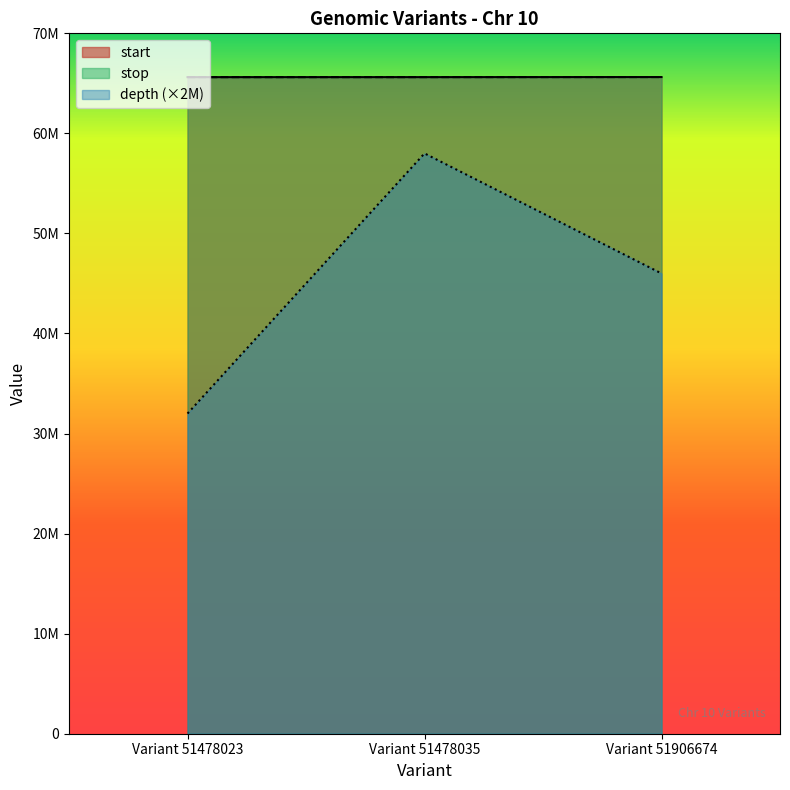

What is the maximum value for depth?

58000000